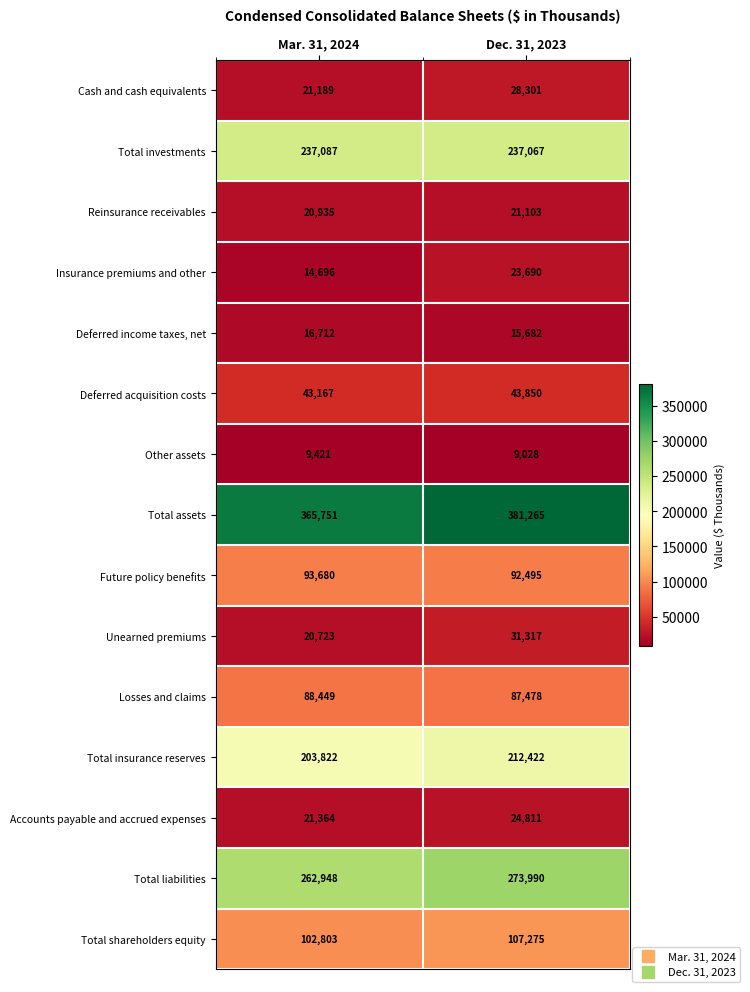

Which series has the widest spread of values?

Total assets